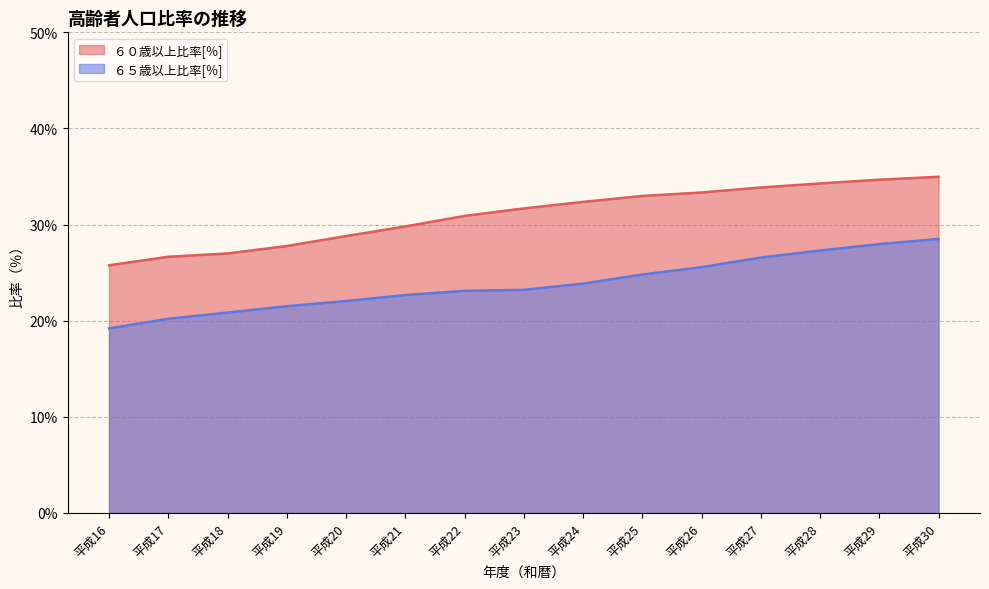

Read the ６０歳以上比率[％] value at 平成30.

35.0